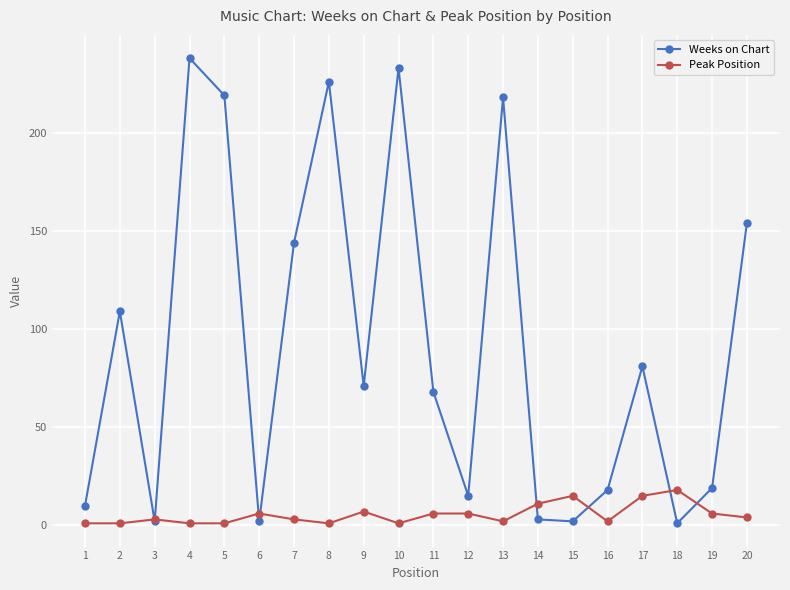

What is the maximum value shown in the chart?

238